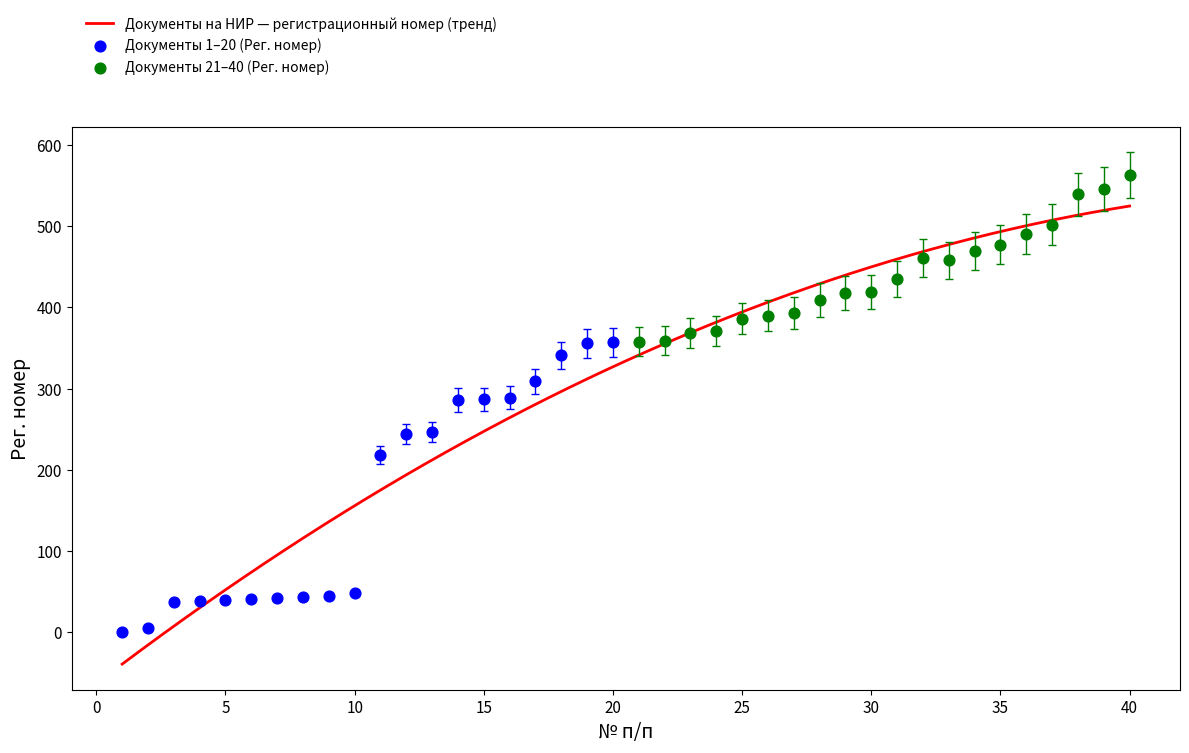

Is the value of Рег. номер at 33 greater than the value of № п/п at 28?

Yes